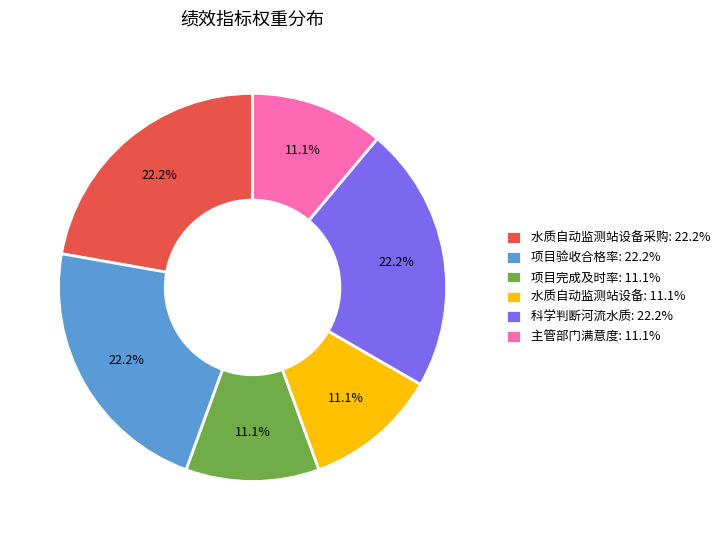

How many slices are in this pie chart?

6